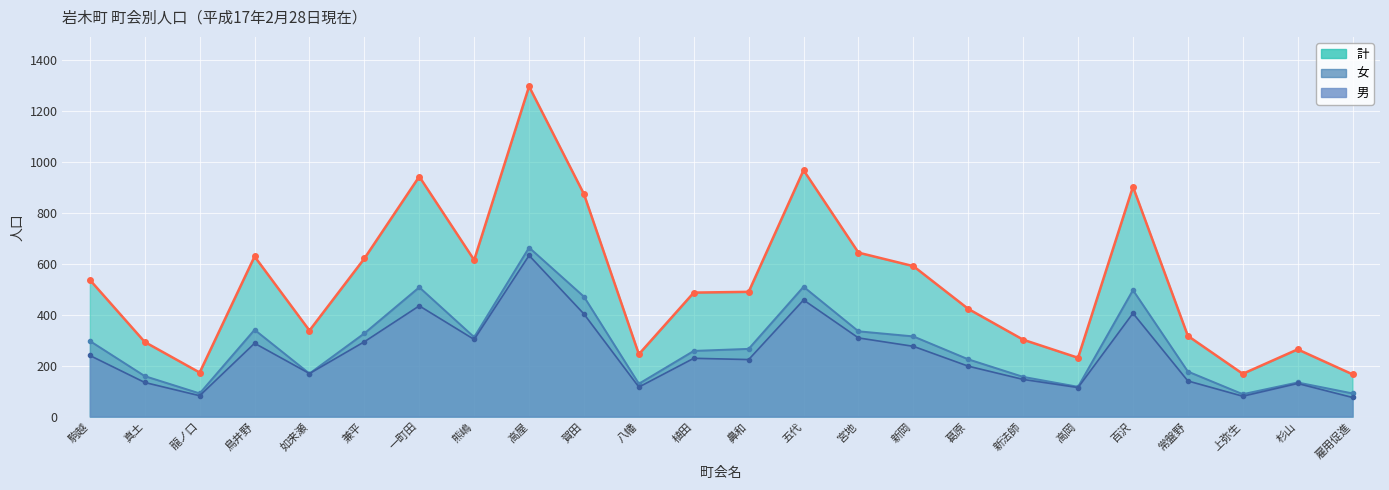

True or false: the data has more than 0 interior local peaks.

True